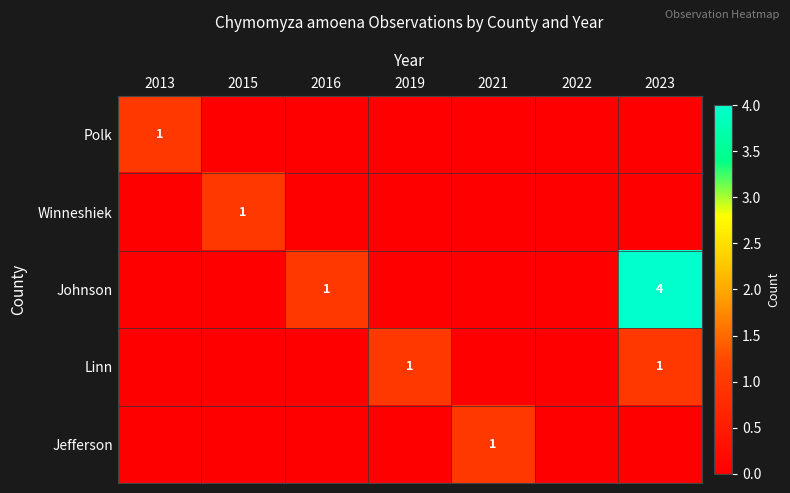

True or false: Johnson has a value of 5 at 2023.

False